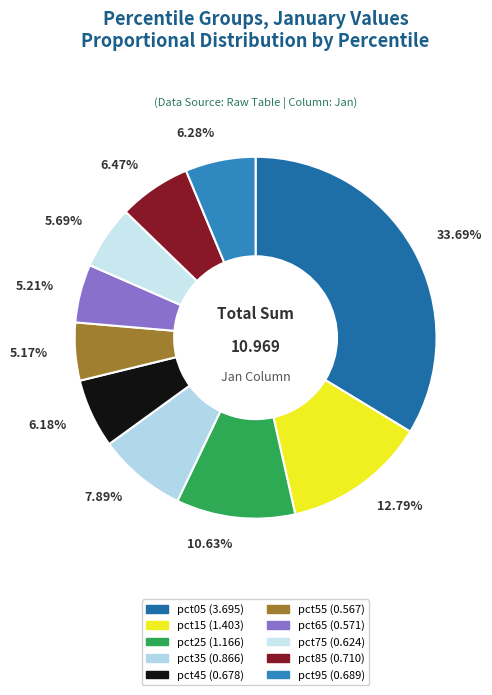

Which slice is the smallest?

pct55